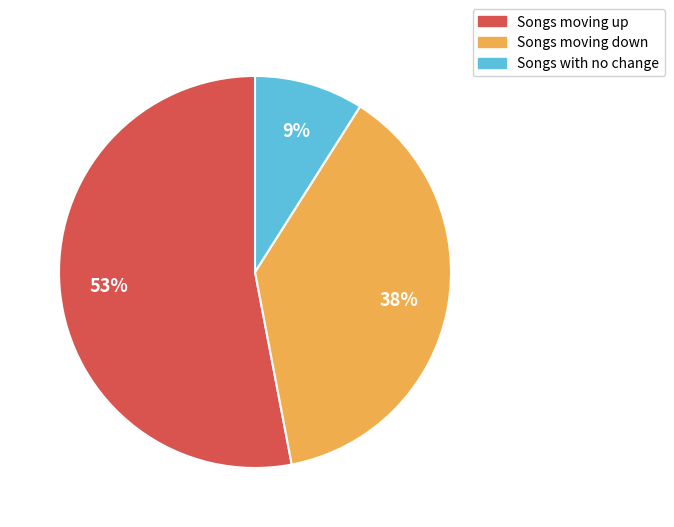

The Songs moving up slice represents 53% of the pie. True or false?

True